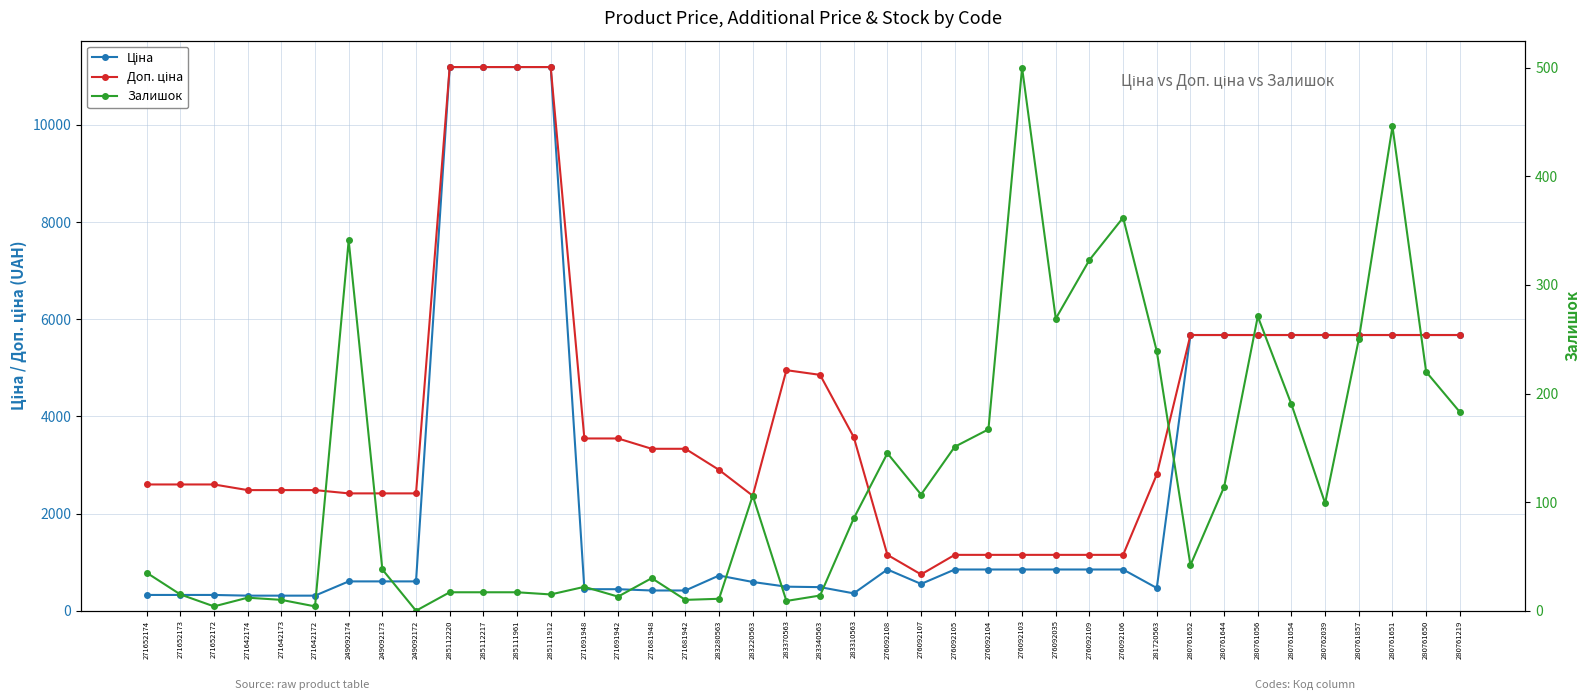

How many lines are shown in the chart?

3